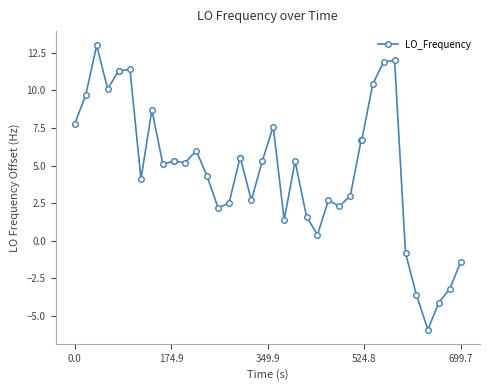

How many lines are shown in the chart?

1